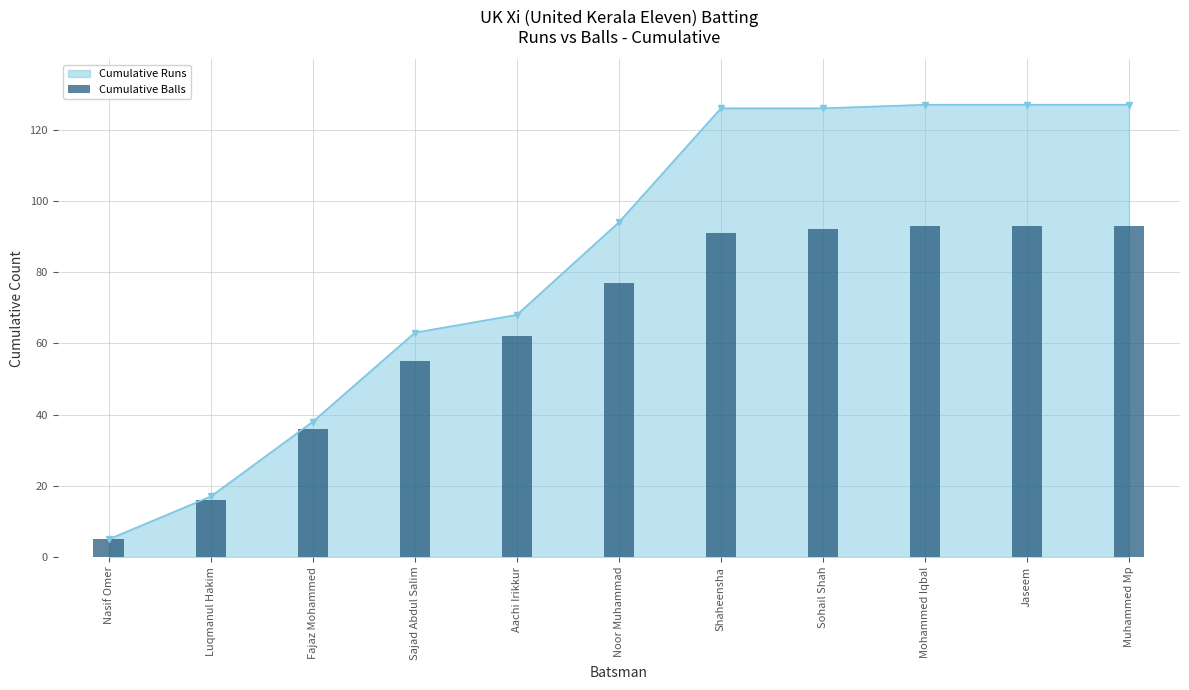

What is the value of the Cumulative Runs point at the 11th from the left?

127